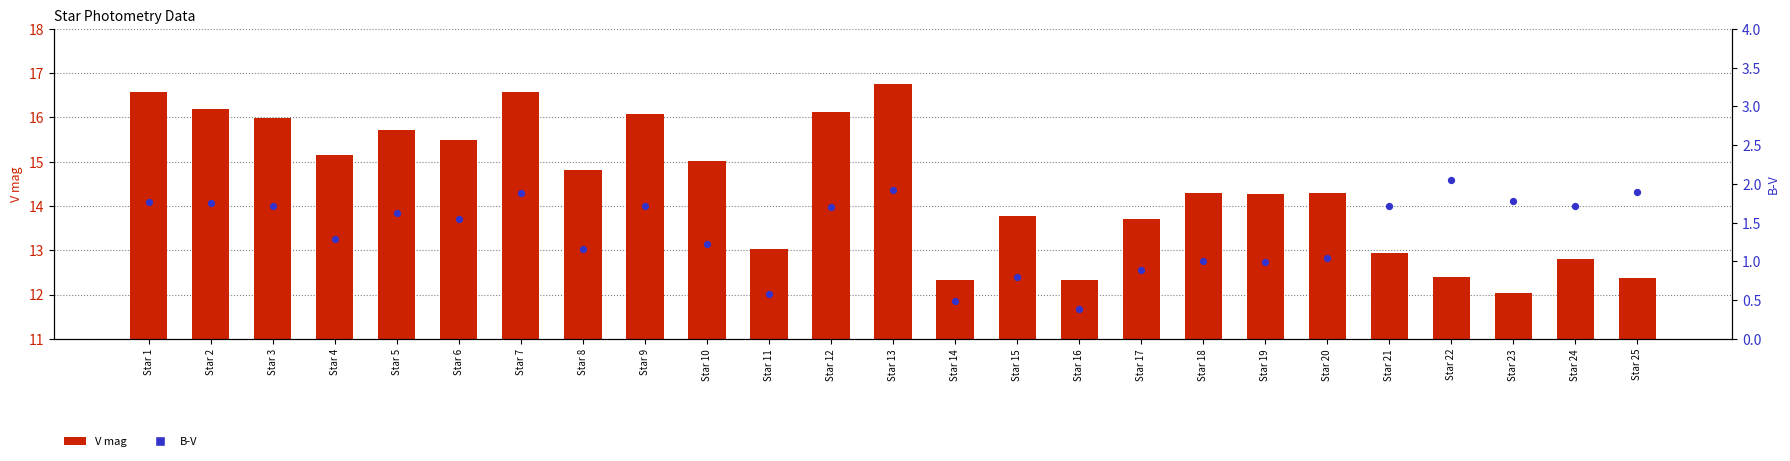

At how many categories does at least one series exceed 12?

25